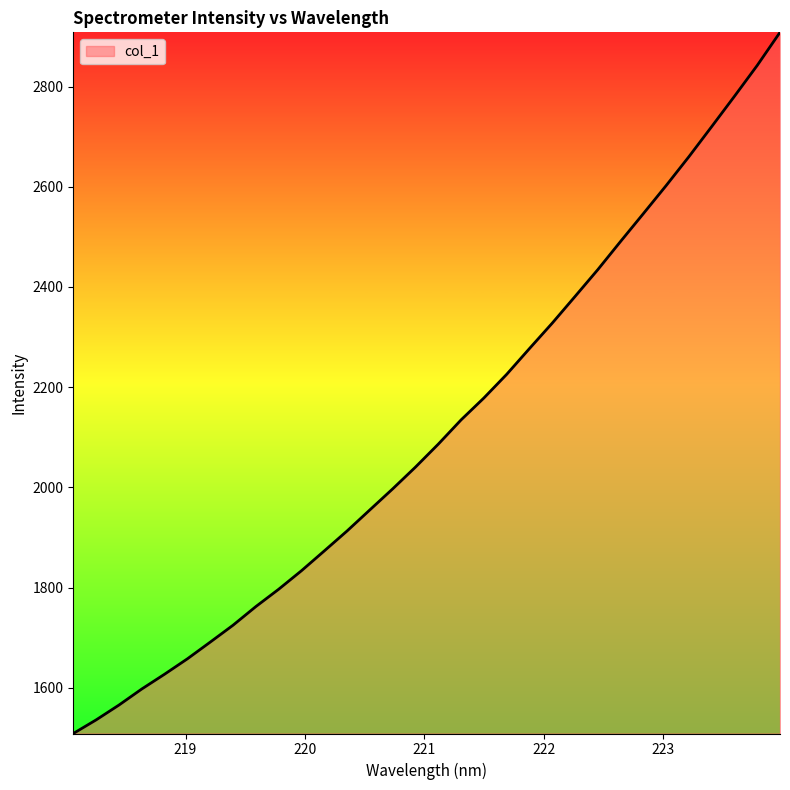

What is the difference between the maximum and minimum values?

1399.3